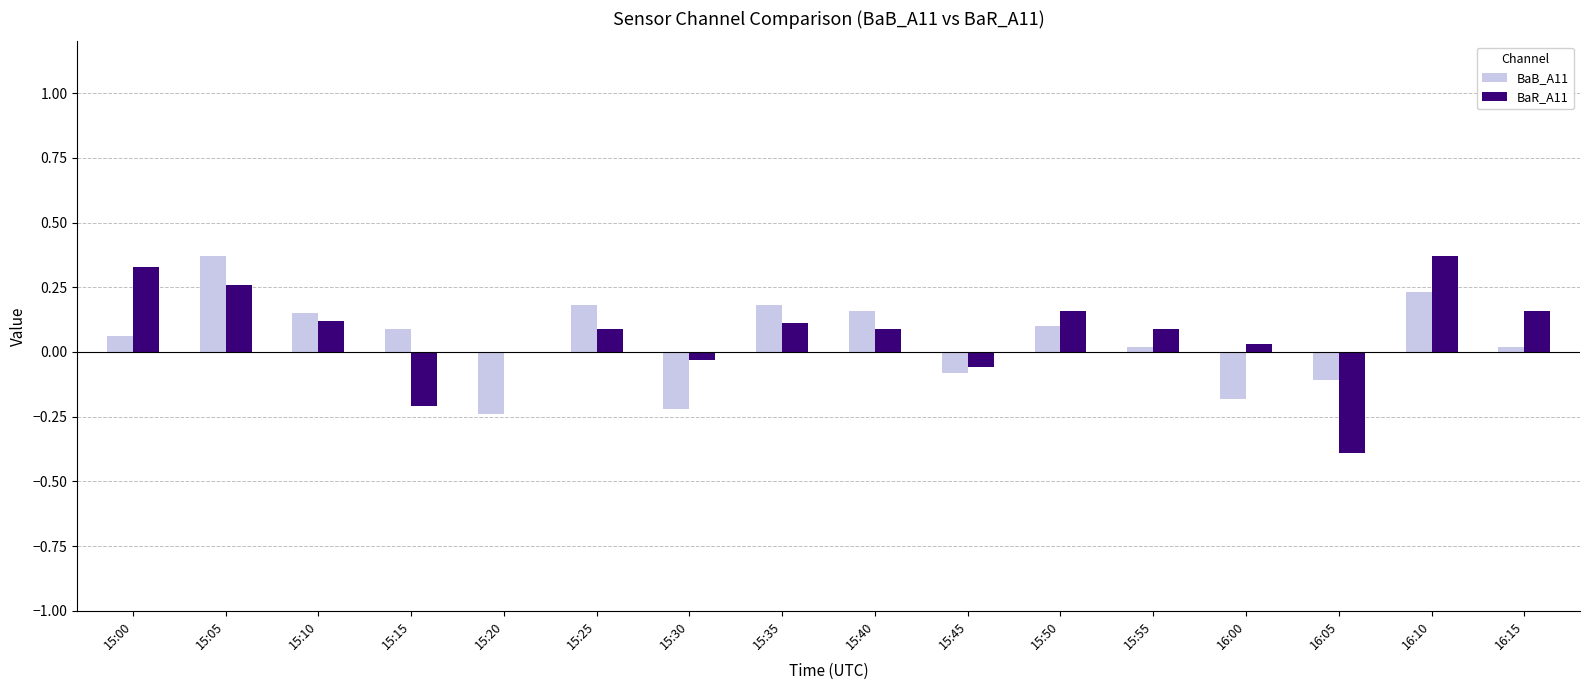

Between 15:15 and 16:05, which series saw the biggest shift?

BaB_A11